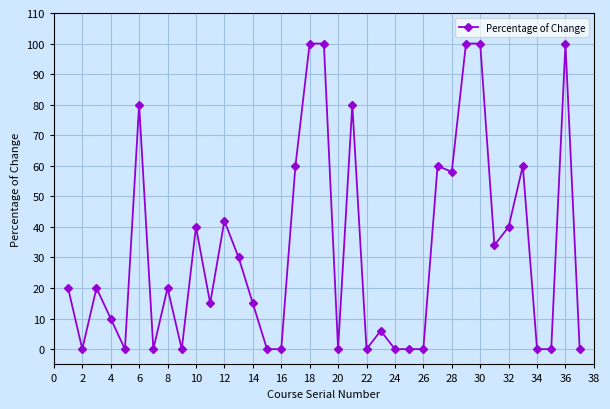

What is the maximum value shown in the chart?

100